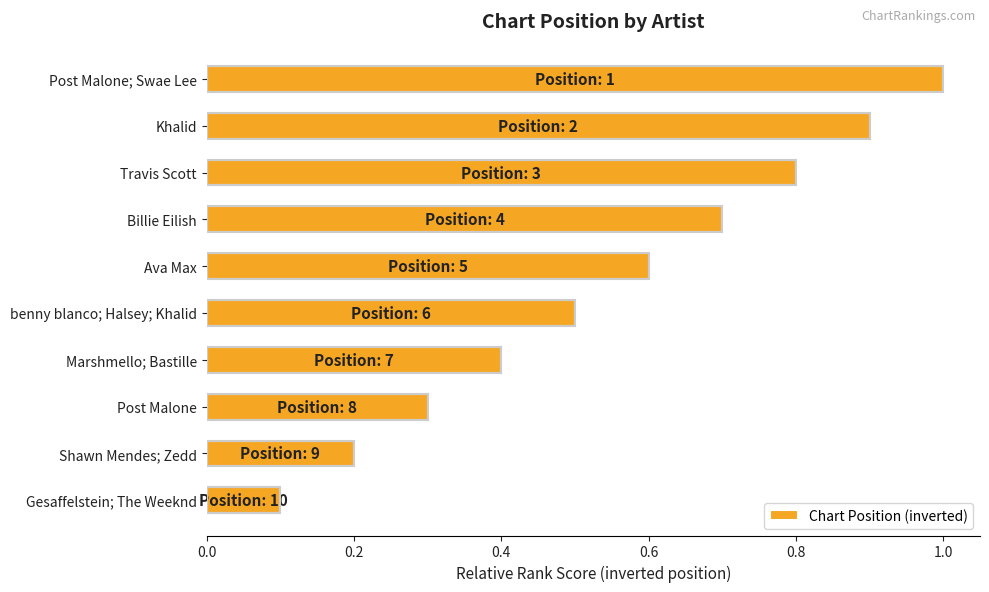

The chart shows a value of 0.1 at Gesaffelstein; The Weeknd. True or false?

True